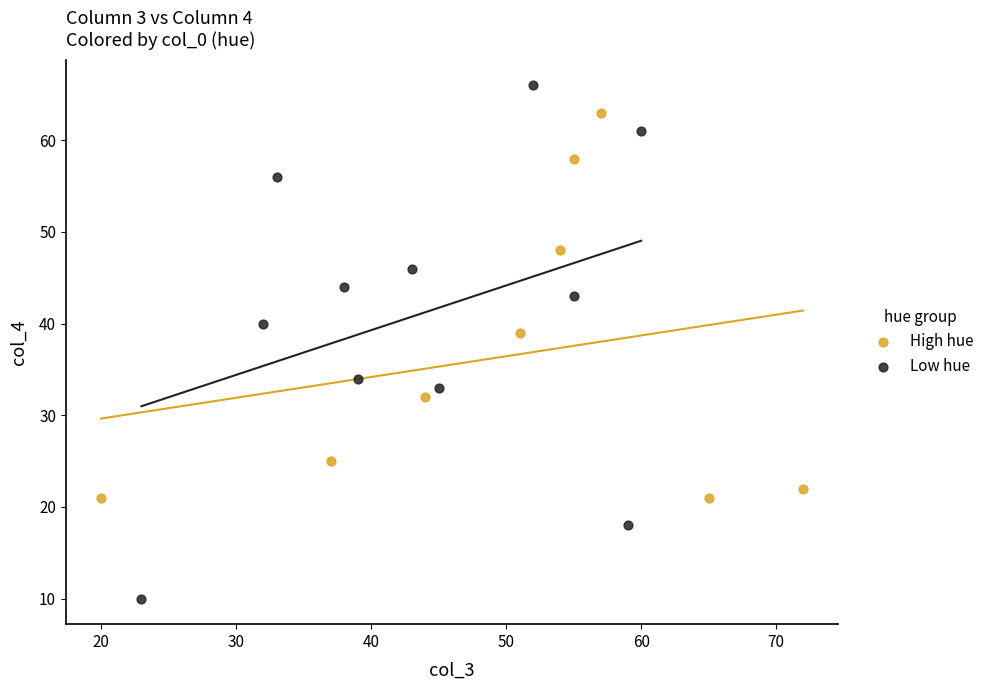

Which series has the widest spread of Y values?

Low hue